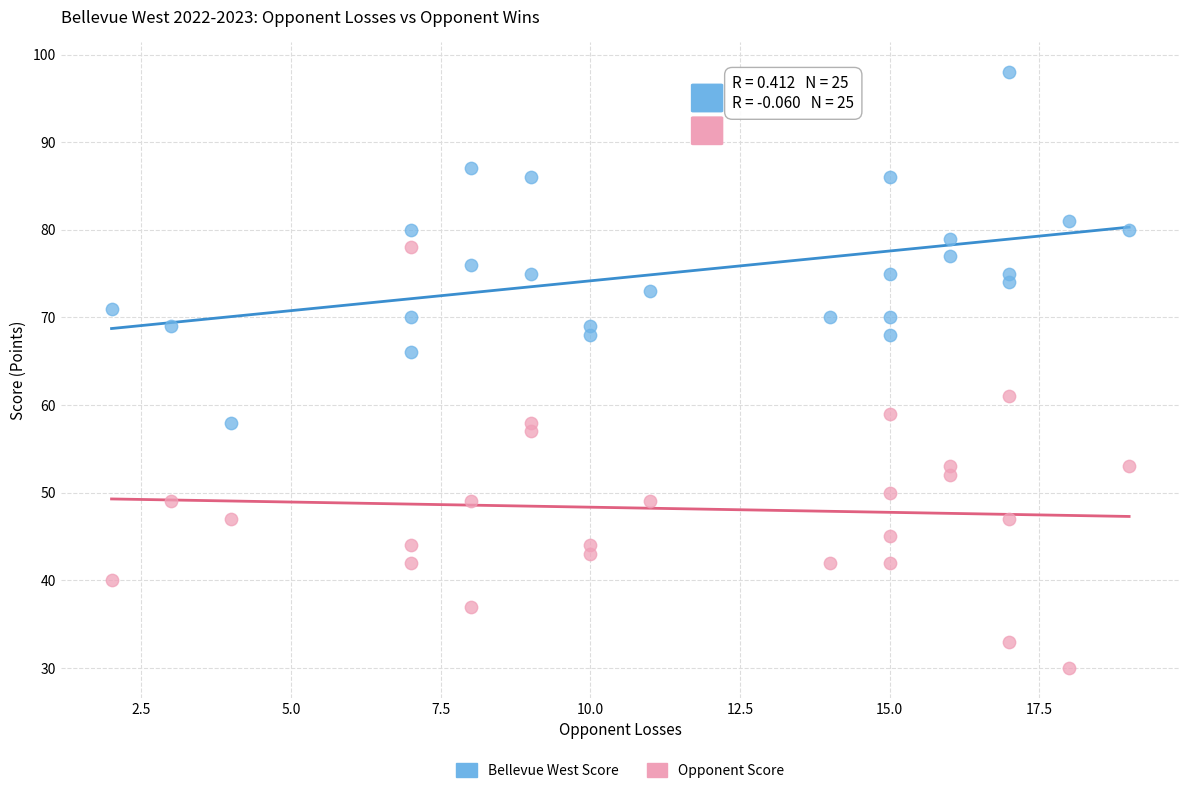

Across all data points, what is the range of Y values (max minus min)?

68